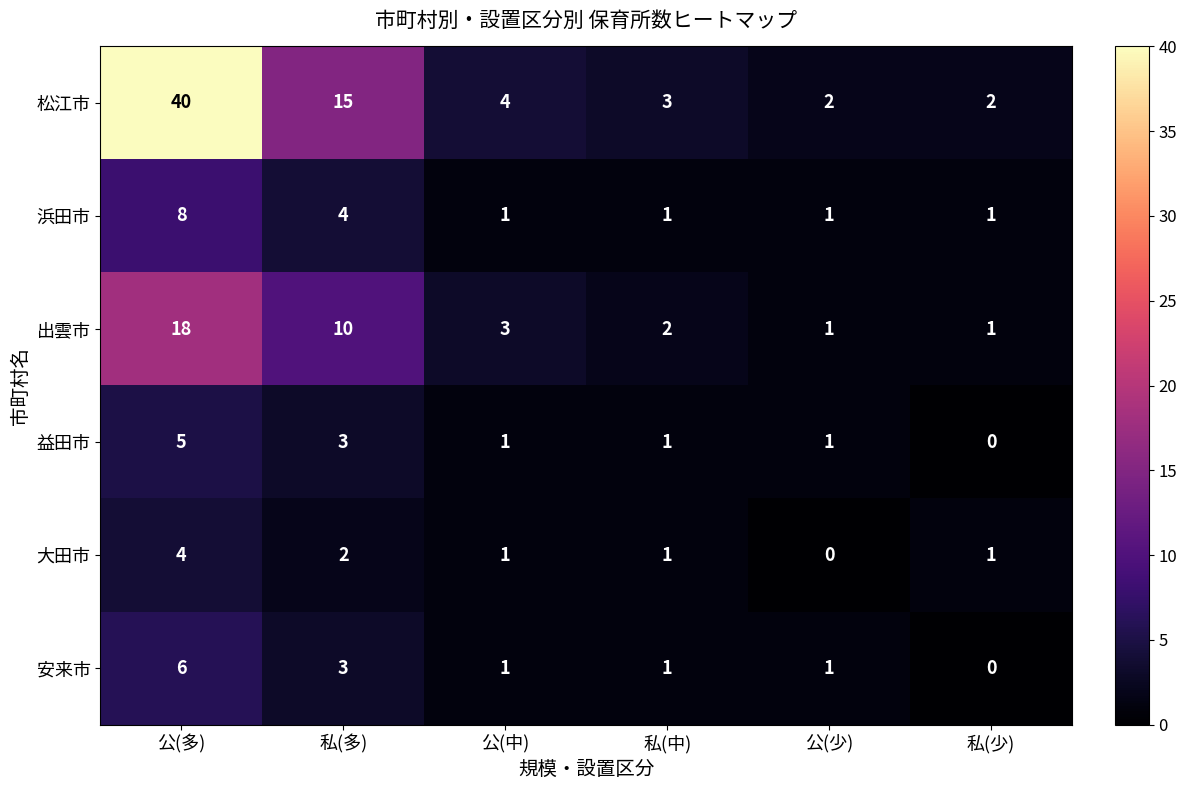

Rank the series at 公(多) from lowest to highest value.

大田市, 益田市, 安来市, 浜田市, 出雲市, 松江市